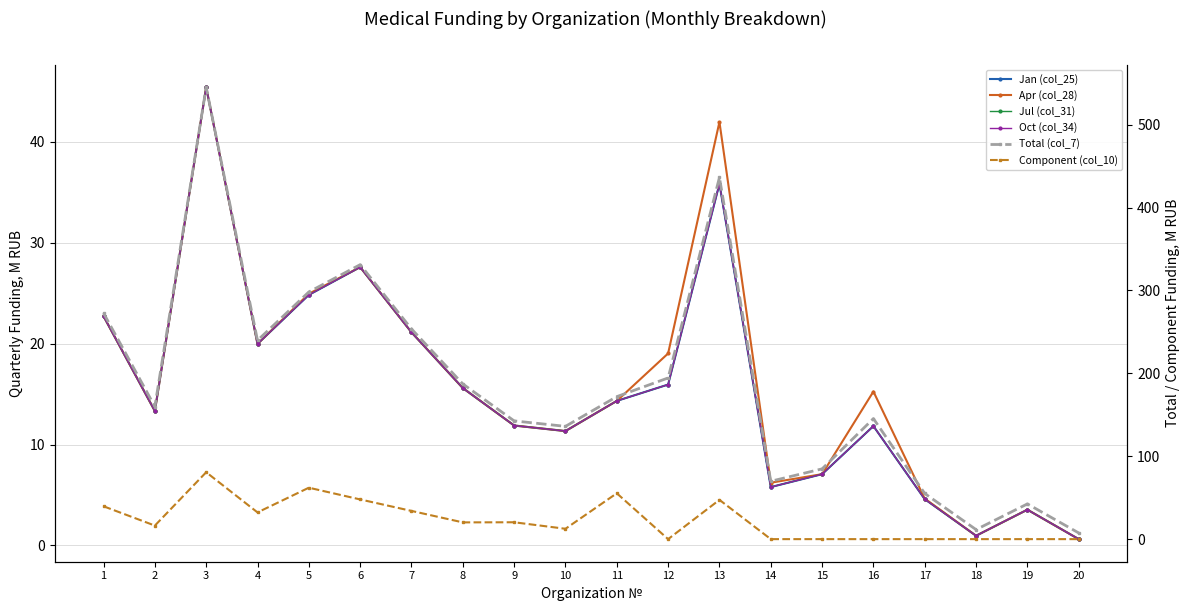

Between 5 and 18, which is larger?

5